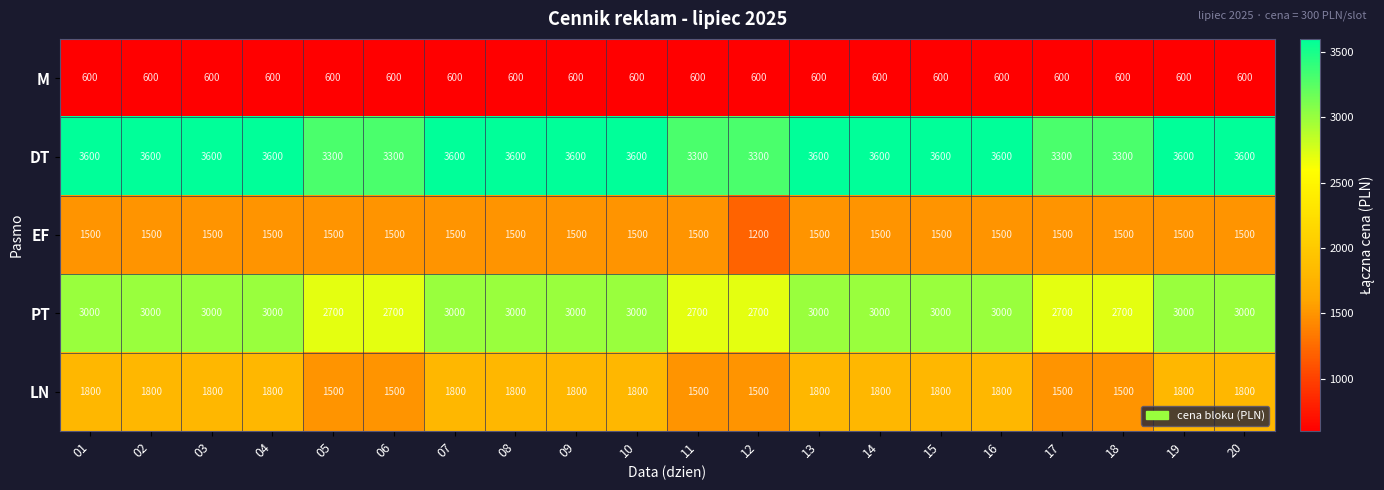

True or false: PT has a value of 637 at 12.

False